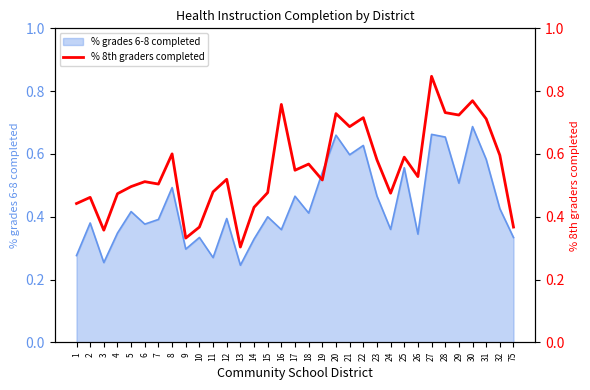

At which category does the chart reach its peak across all series?

27